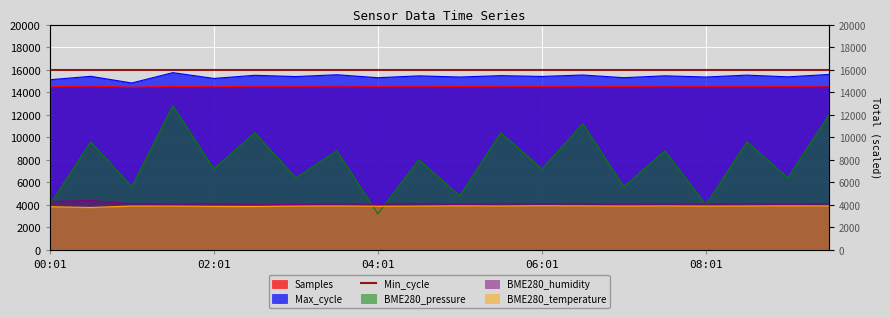

Is it true that Max_cycle equals 15409.5 at 06:01?

True